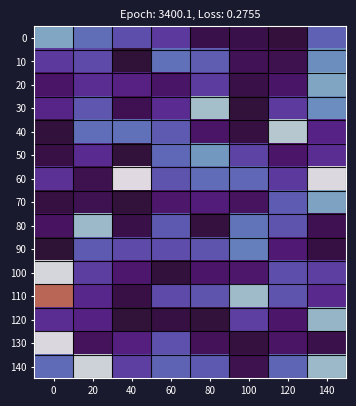

What is the difference between the highest and lowest values at 20?

0.4